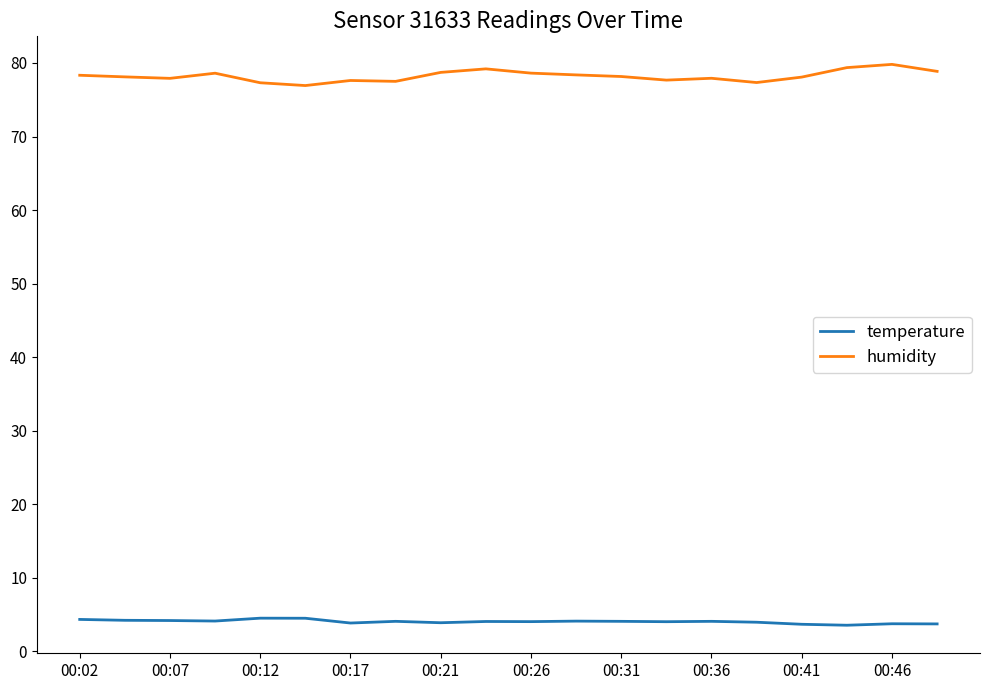

Which series has the largest total across all categories?

humidity